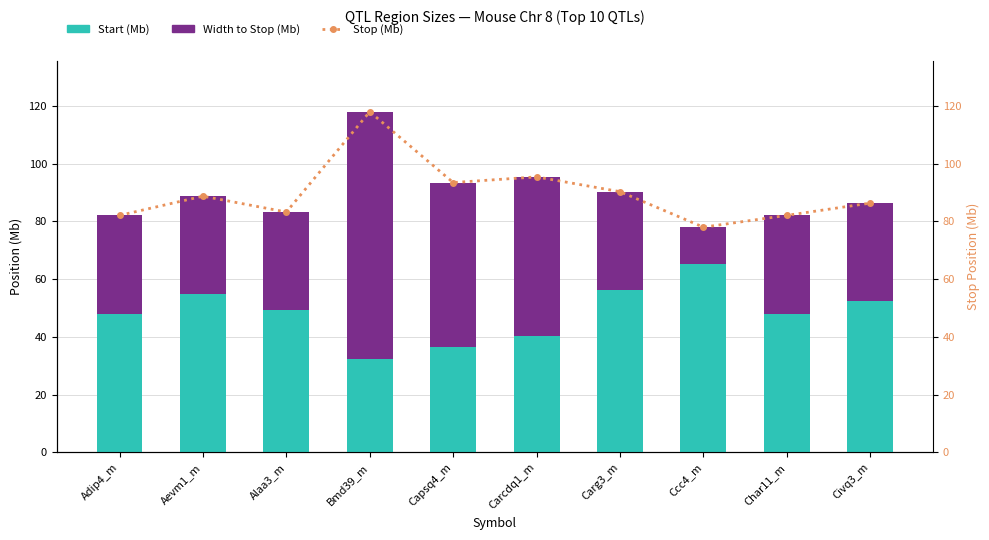

What is the label of the 3rd bar from the left?

Alaa3_m